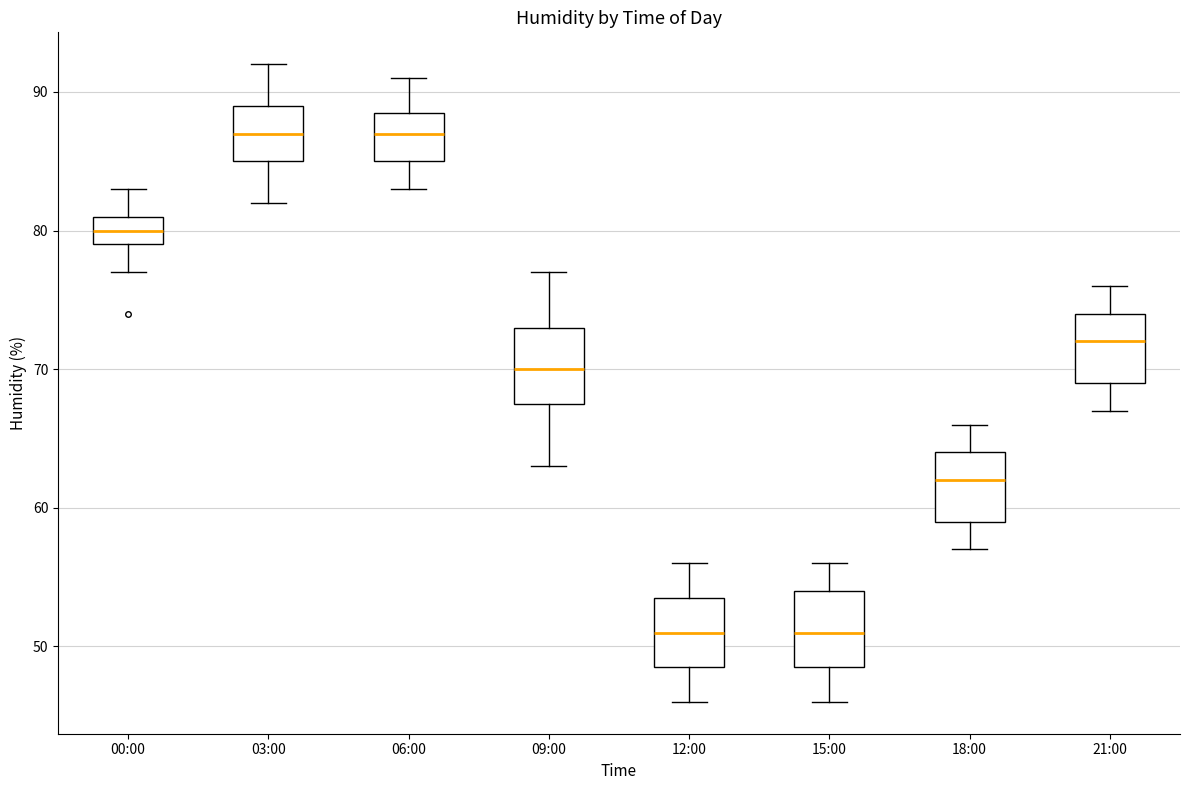

Reading left to right, transcribe this box plot: for each box, give where its median line is, the range the box spans, and where its two whiskers end, as read against the y-axis. The values are not printed on the chart, so give them approximately, as read against the axis.

00:00: median 80, box 79 to 81, whiskers 77 to 83
03:00: median 87, box 85 to 89, whiskers 82 to 92
06:00: median 87, box 85 to 89, whiskers 83 to 91
09:00: median 70, box 68 to 73, whiskers 63 to 77
12:00: median 51, box 49 to 54, whiskers 46 to 56
15:00: median 51, box 49 to 54, whiskers 46 to 56
18:00: median 62, box 59 to 64, whiskers 57 to 66
21:00: median 72, box 69 to 74, whiskers 67 to 76